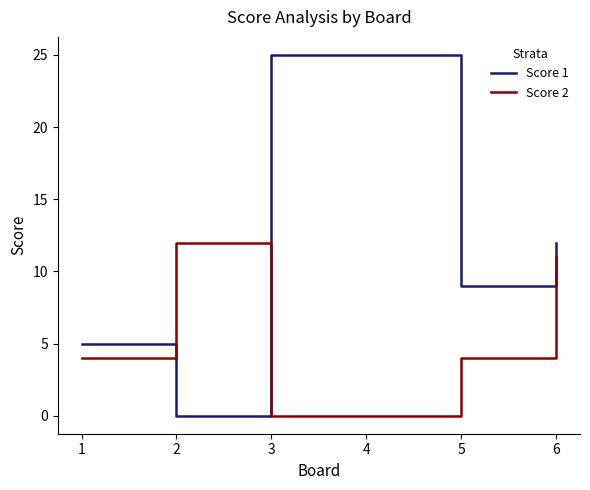

What is the difference between the Score 1 values at 6 and 2?

12